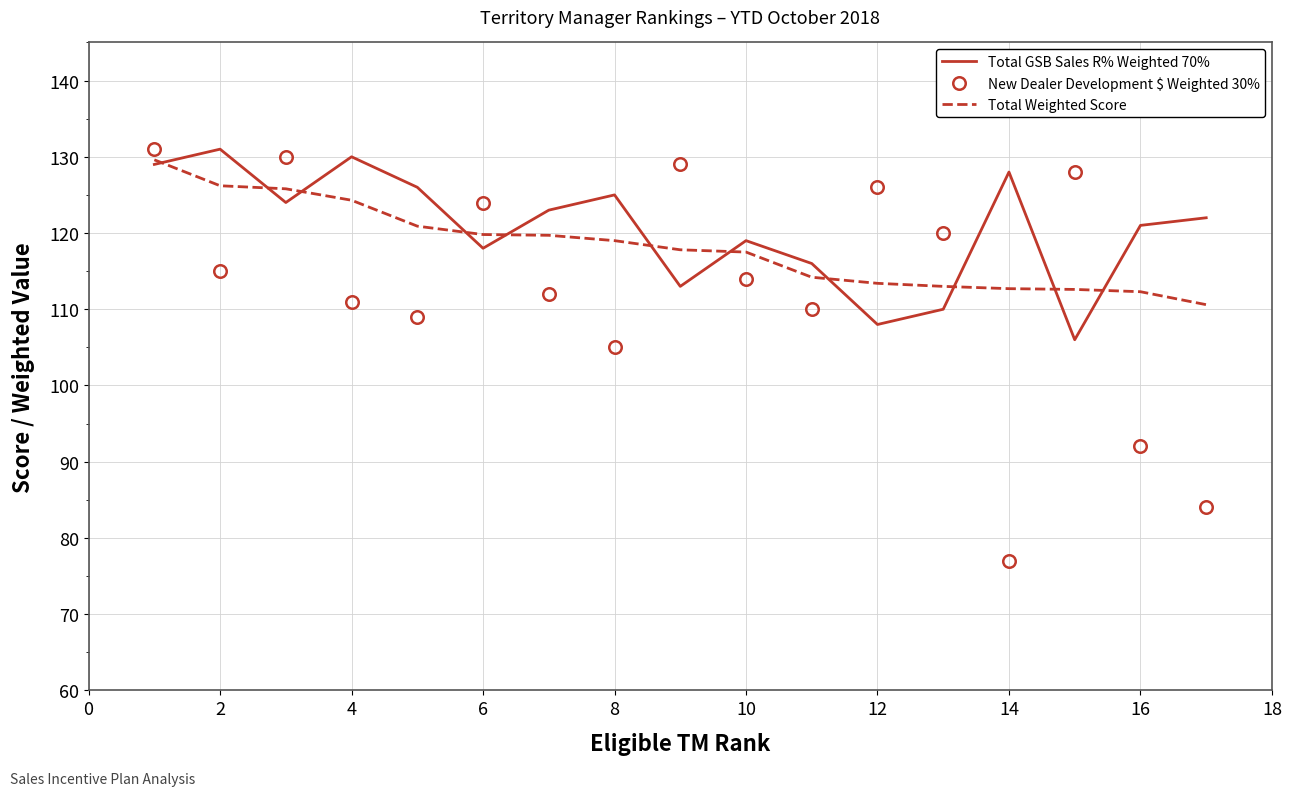

What is the minimum value shown in the chart?

77.0